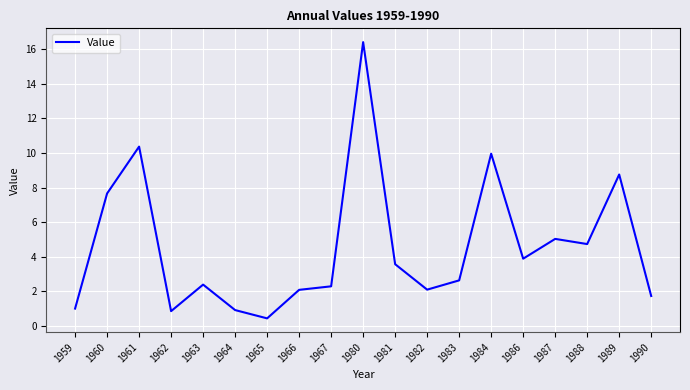

True or false: the data shows 7.0 at 1988.

False